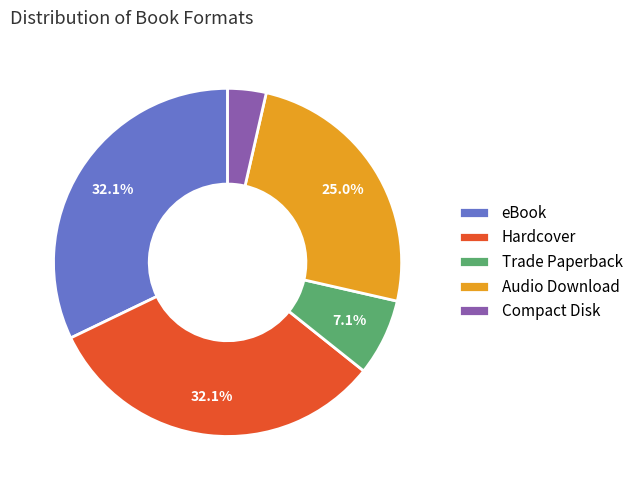

To the nearest percent, what is the difference between the Audio Download and Hardcover slice percentages?

7%